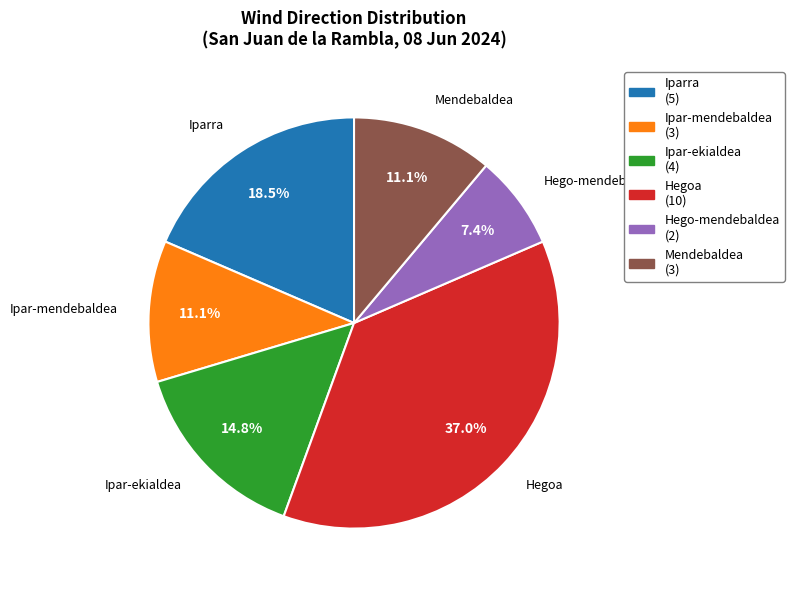

What percentage is the Hego-mendebaldea slice, to the nearest percent?

7%